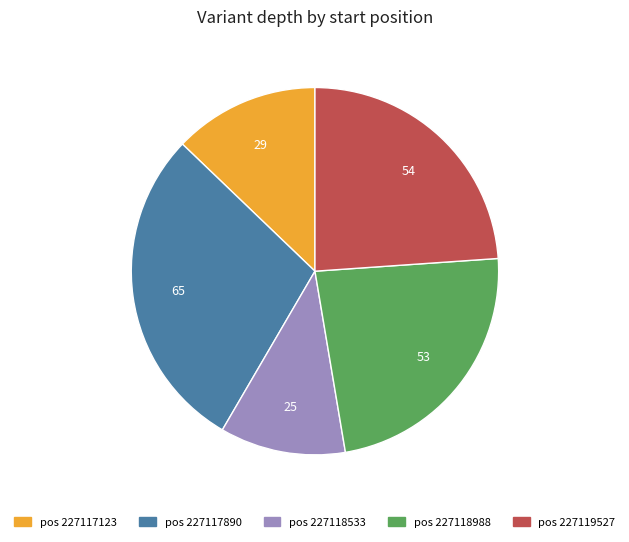

Which slice is the smallest?

pos 227118533